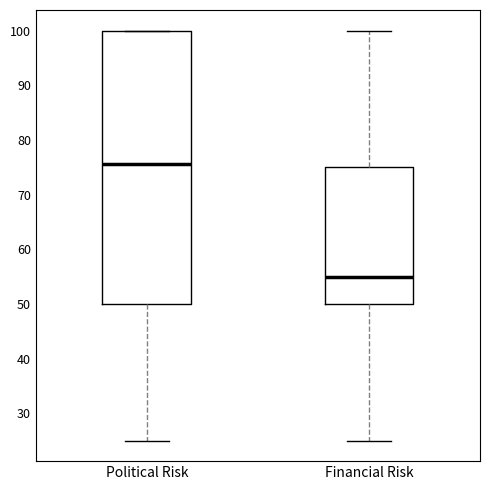

Which box has the highest median line?

Political Risk